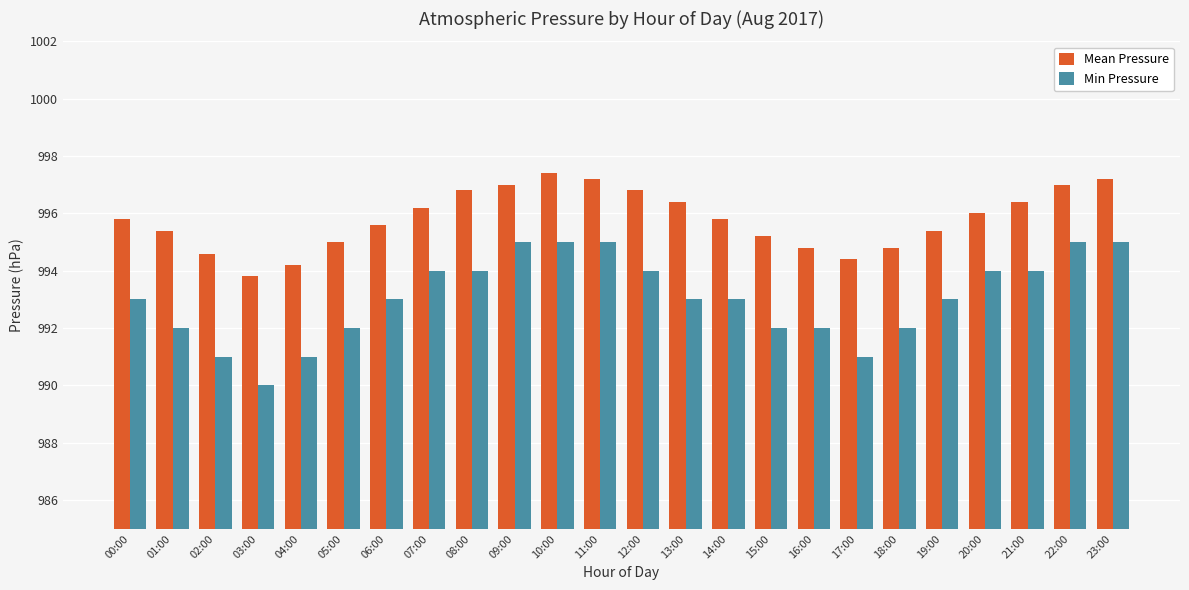

Which series changed the most between 04:00 and 13:00?

Mean Pressure